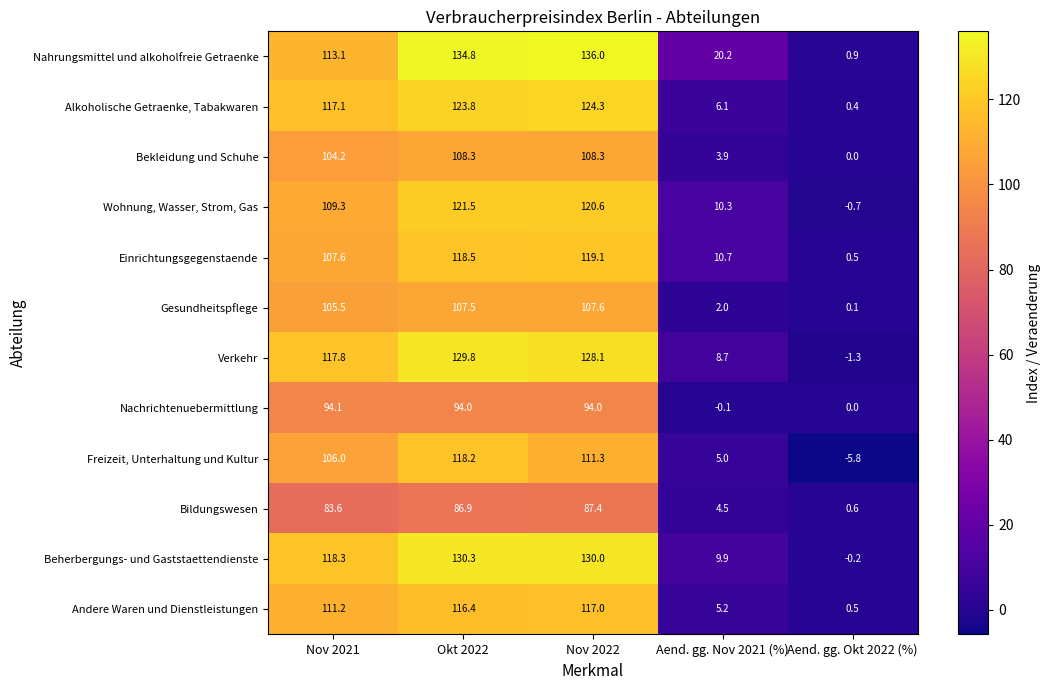

What is the approximate value of Freizeit, Unterhaltung und Kultur at Aend. gg. Nov 2021 (%)?

5.0